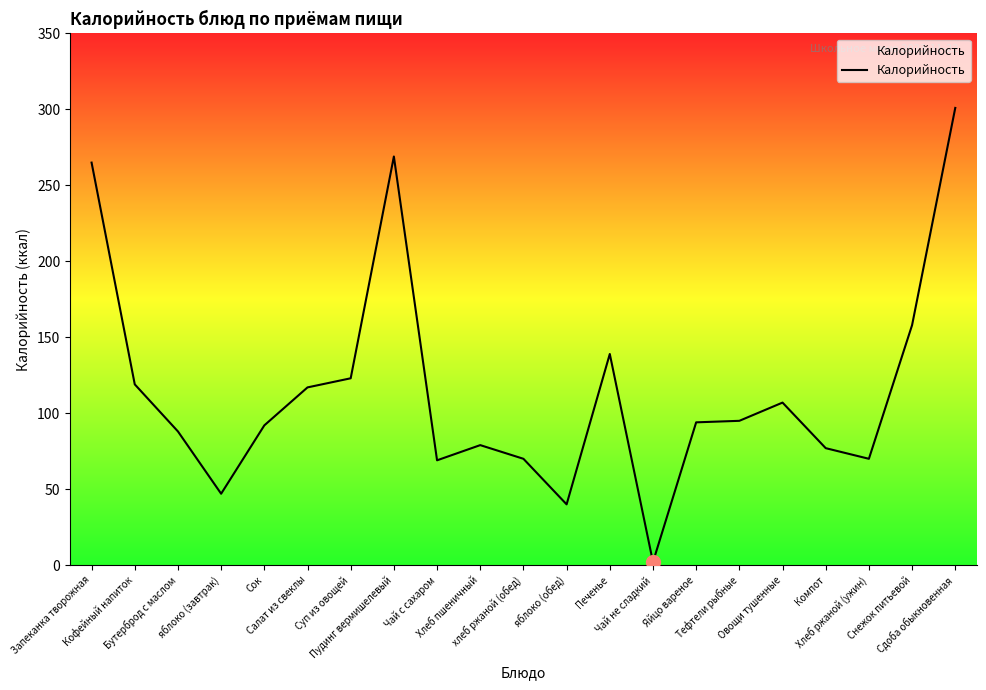

What is the difference between the maximum and minimum values?

299